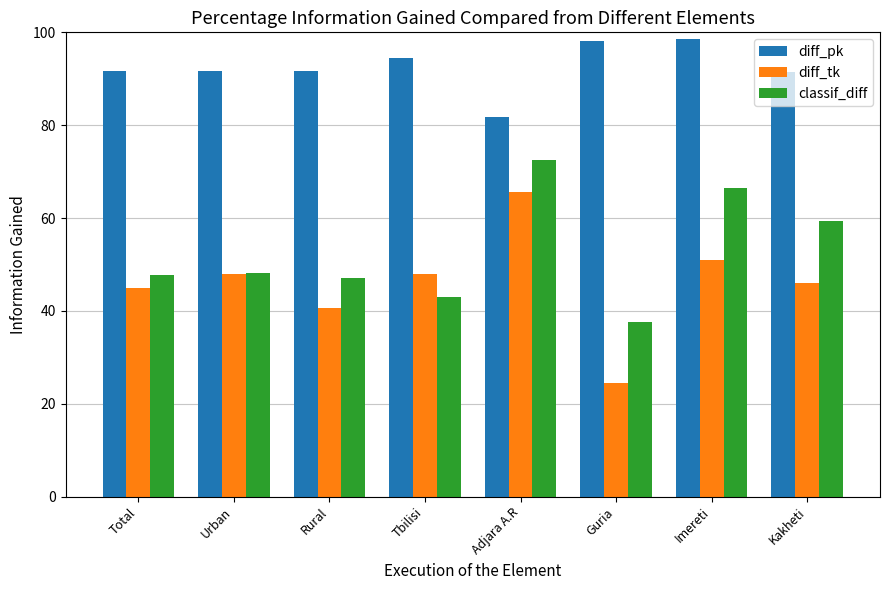

The classif_diff series shows 72.5 at Adjara A.R. True or false?

True